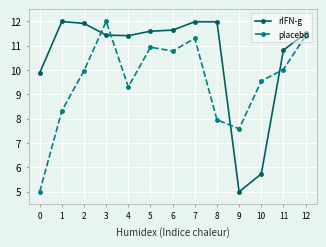

True or false: placebo has more than 1 points higher than both neighbors.

True